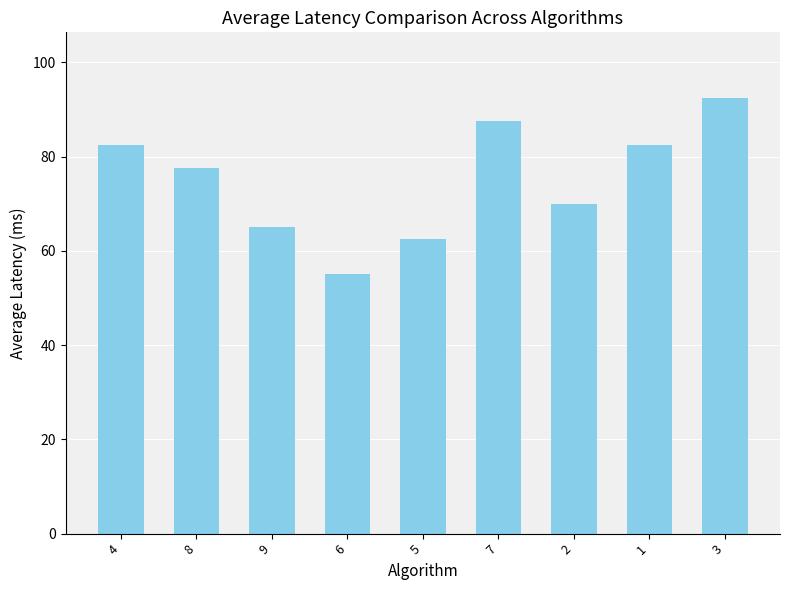

What is the difference between the maximum and minimum values?

37.5